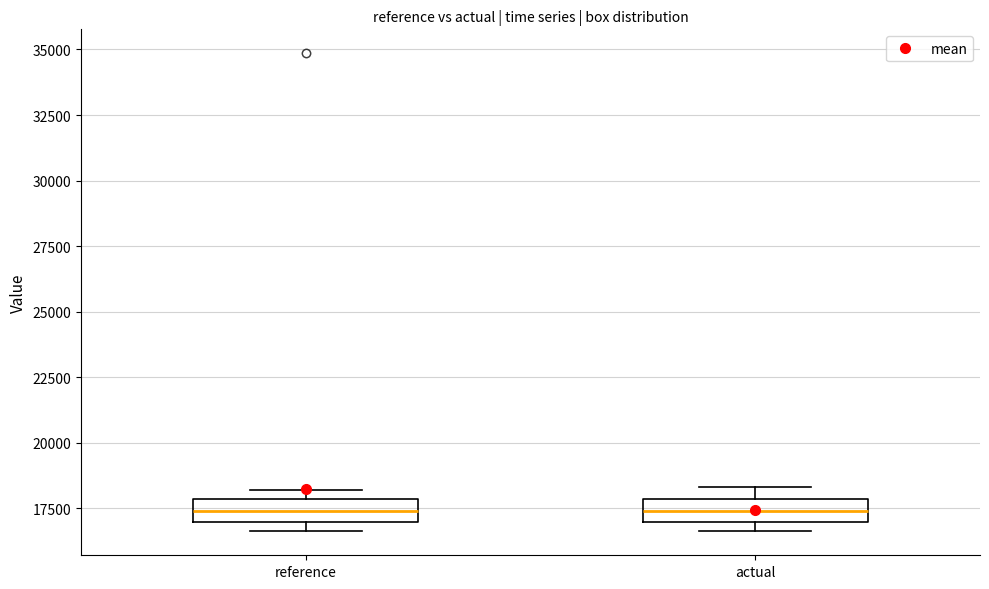

Reading left to right, transcribe this box plot: for each box, give where its median line is, the range the box spans, and where its two whiskers end, as read against the y-axis. The values are not printed on the chart, so give them approximately, as read against the axis.

reference: median 17500, box 17000 to 18000, whiskers 16500 to 18000 (just above the box's upper edge)
actual: median 17500, box 17000 to 18000, whiskers 16500 to 18500